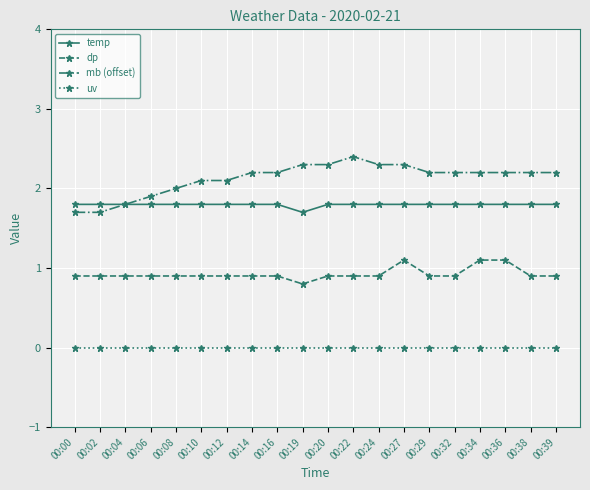

Read the mb (offset) value at 00:12.

2.1